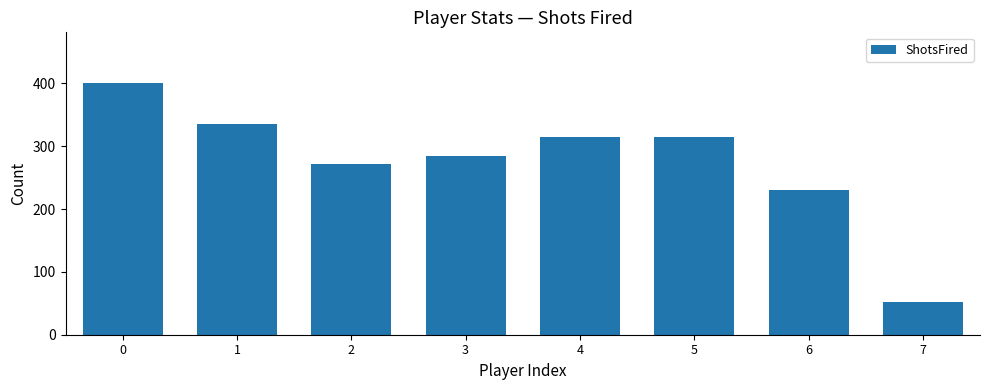

What is the sum of all values?

2202